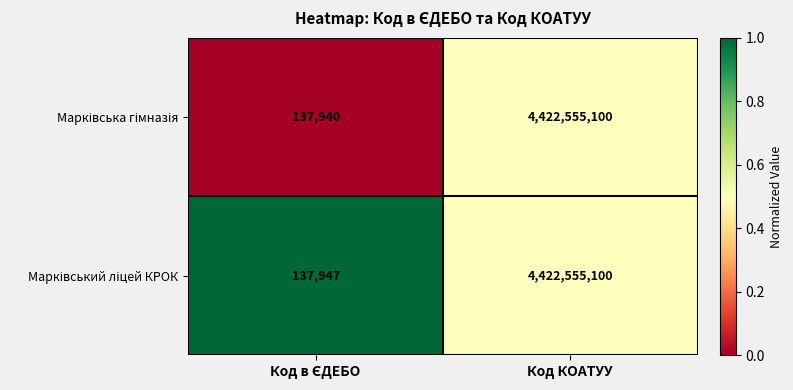

What is the greatest value displayed?

4422555100